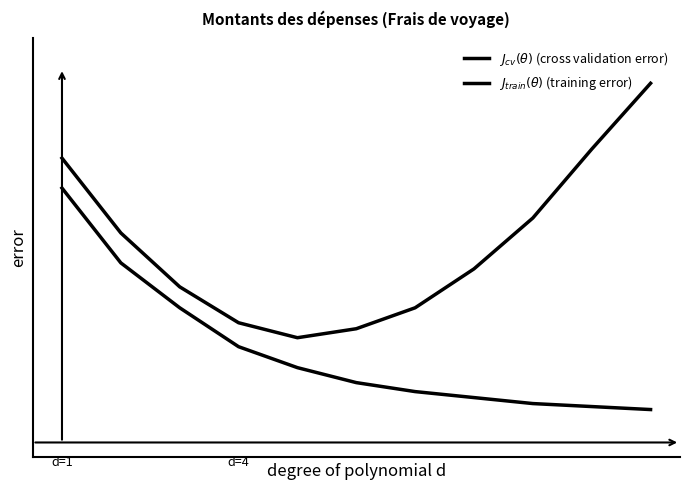

What is the value of the $J_{train}(\theta)$ (training error) point at the 5th from the left?

2.5